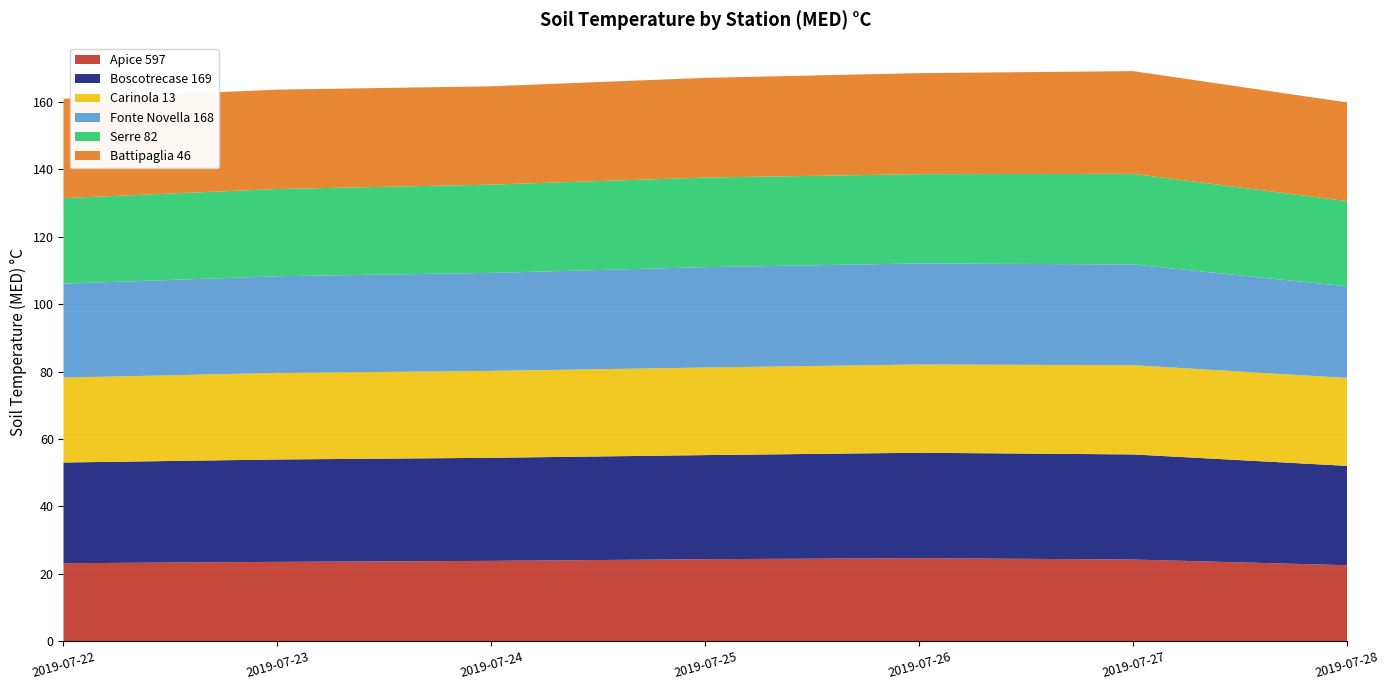

Reading left to right, what are all the values shown in this chart?

Apice 597: 23.1	23.5	23.8	24.3	24.6	24.2	22.5
Boscotrecase 169: 29.9	30.4	30.6	30.9	31.3	31.2	29.5
Carinola 13: 25.2	25.7	25.8	26.0	26.2	26.5	26.1
Fonte Novella 168: 27.9	28.7	29.1	29.8	30.0	29.9	27.2
Serre 82: 25.4	25.9	26.2	26.6	26.5	26.9	25.3
Battipaglia 46: 29.5	29.5	29.2	29.6	30.0	30.5	29.3